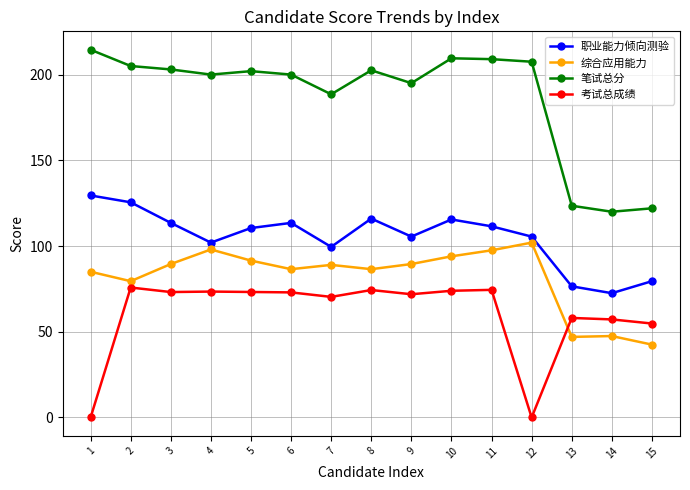

Between 9 and 13, which series saw the biggest shift?

笔试总分